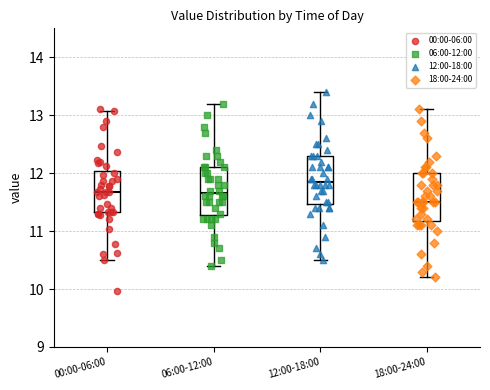

Which box has the lowest median line?

18:00-24:00